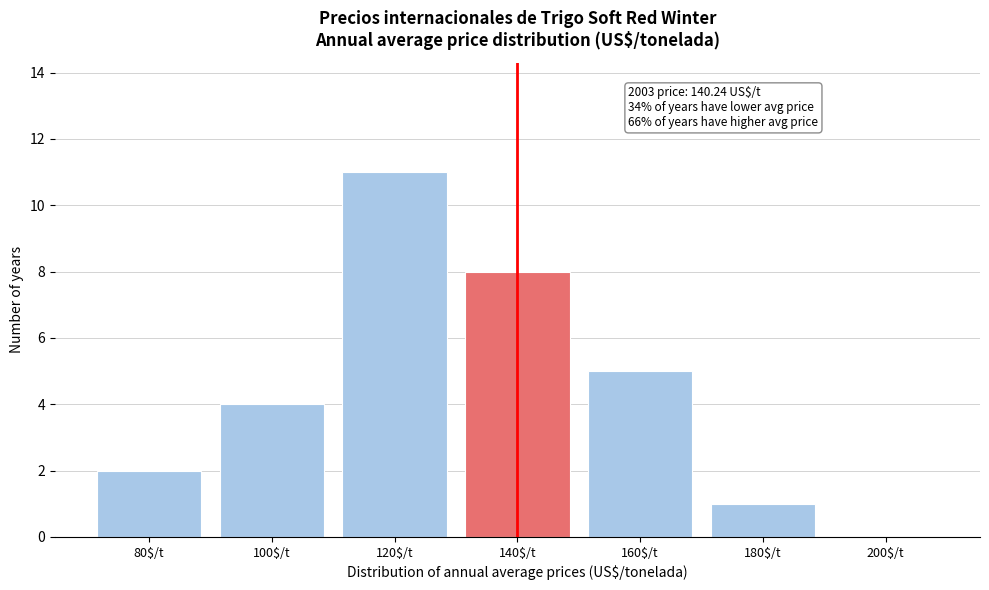

True or false: the data shows 5 at 160$/t.

True